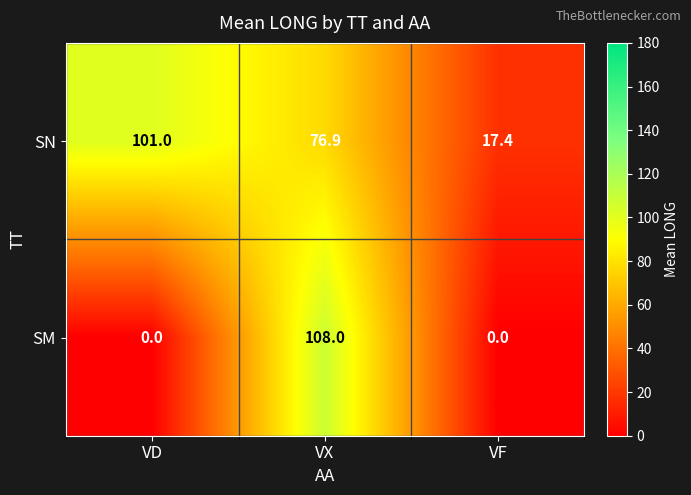

At which label does SN reach its minimum?

VF